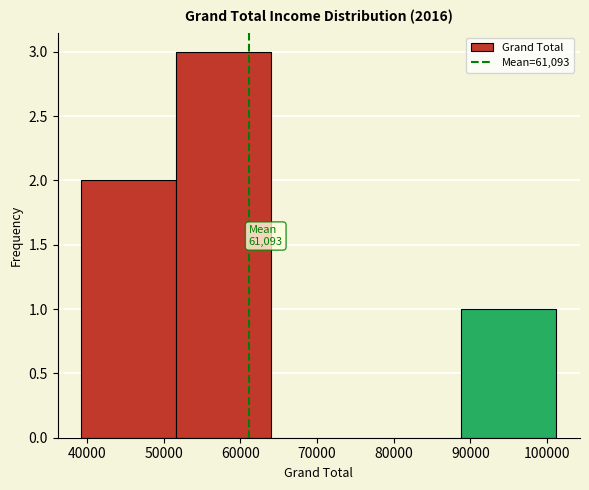

Over which range of the x-axis is the bar tallest?

52000 to 64000